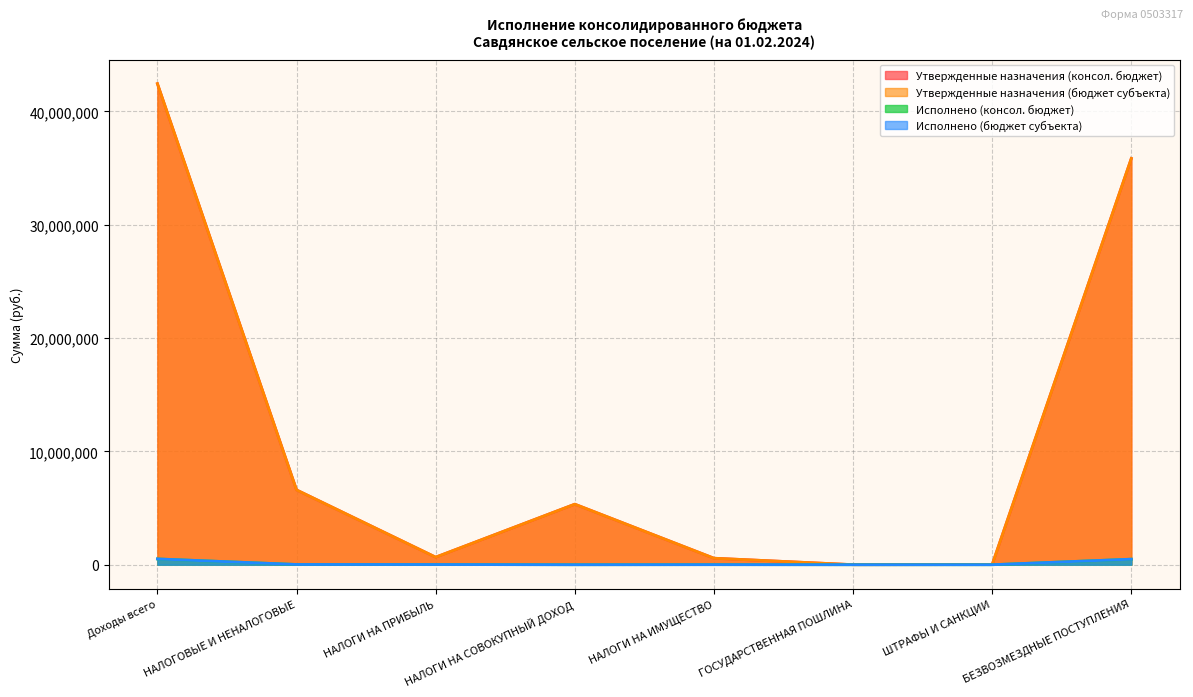

At which label is Исполнено (консол. бюджет) closest to 255601?

НАЛОГОВЫЕ И НЕНАЛОГОВЫЕ